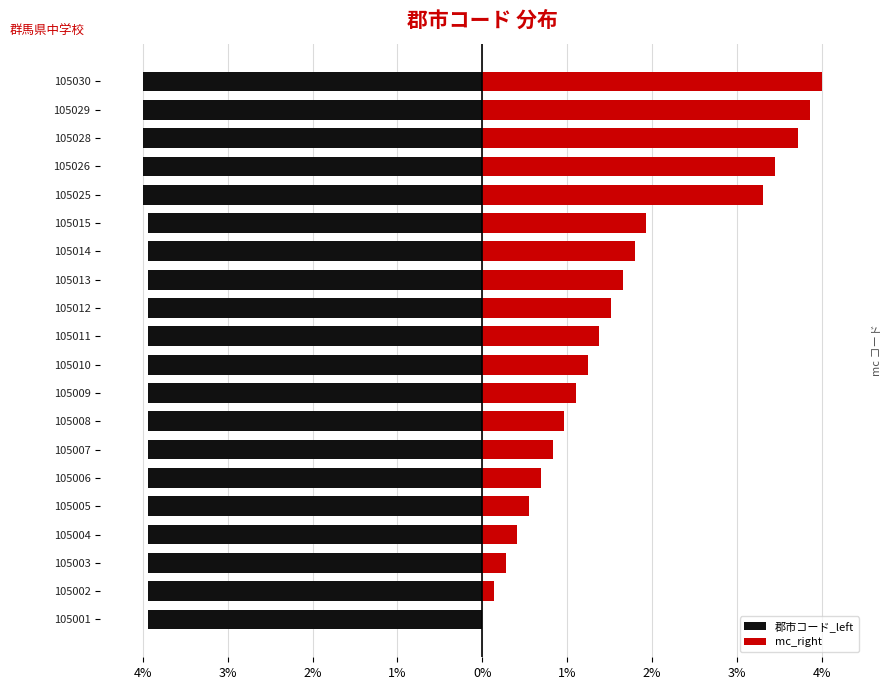

At how many categories does at least one series exceed -3?

20